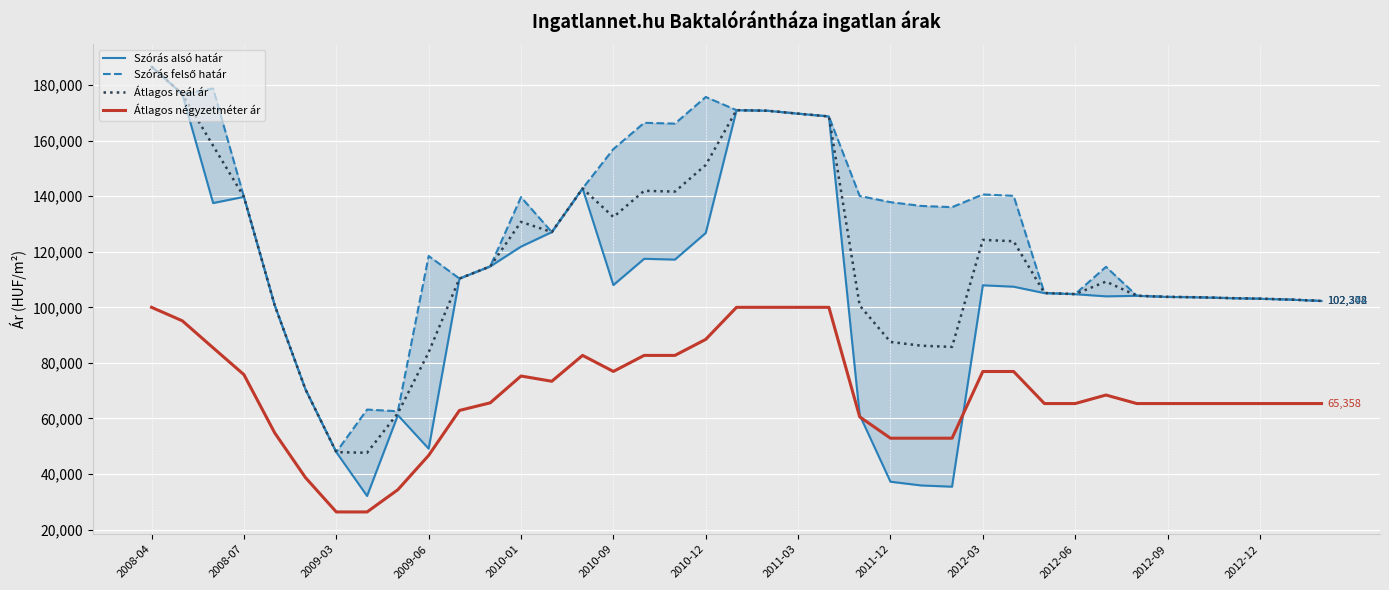

How many distinct data groups are displayed?

4